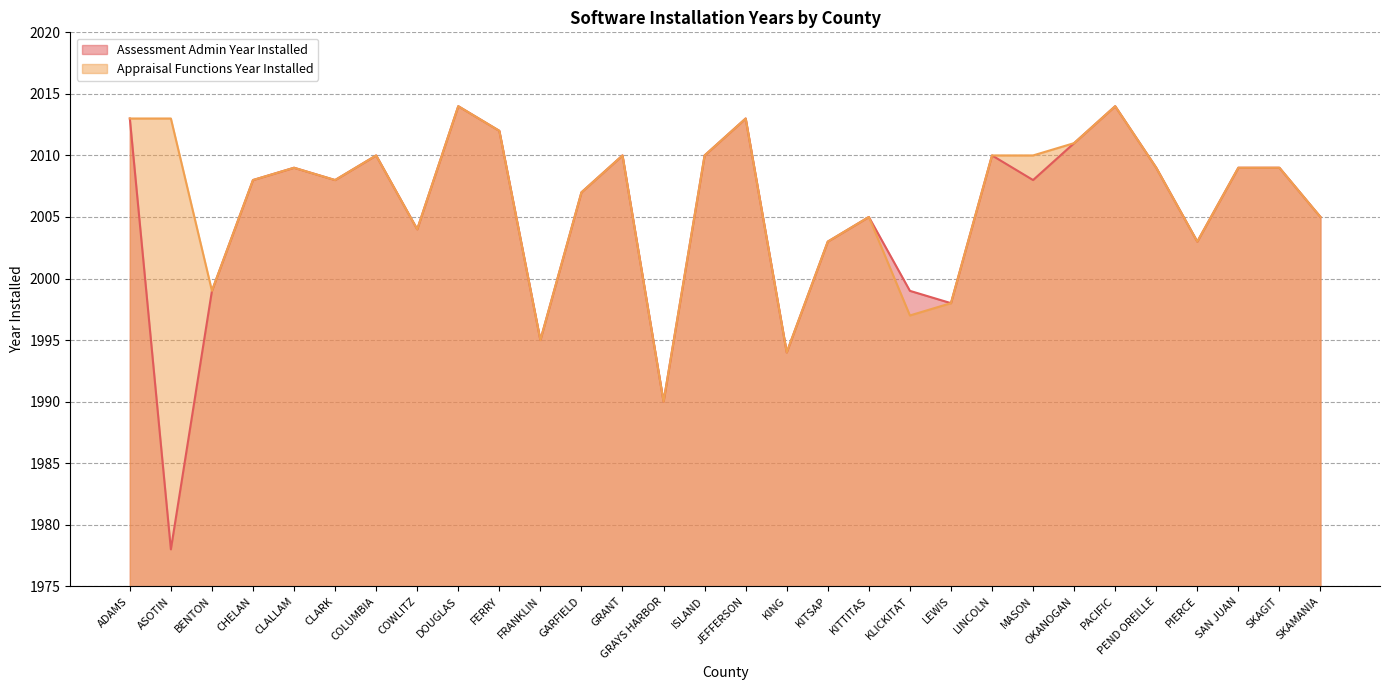

True or false: Assessment Admin Year Installed and Appraisal Functions Year Installed cross at least once.

False